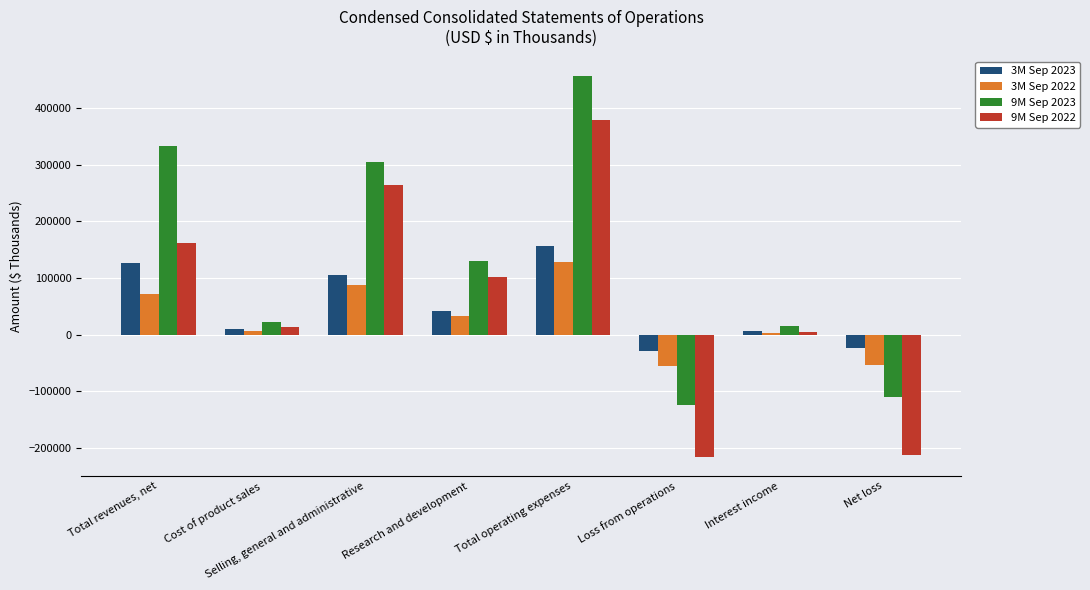

What is the greatest value displayed?

457555